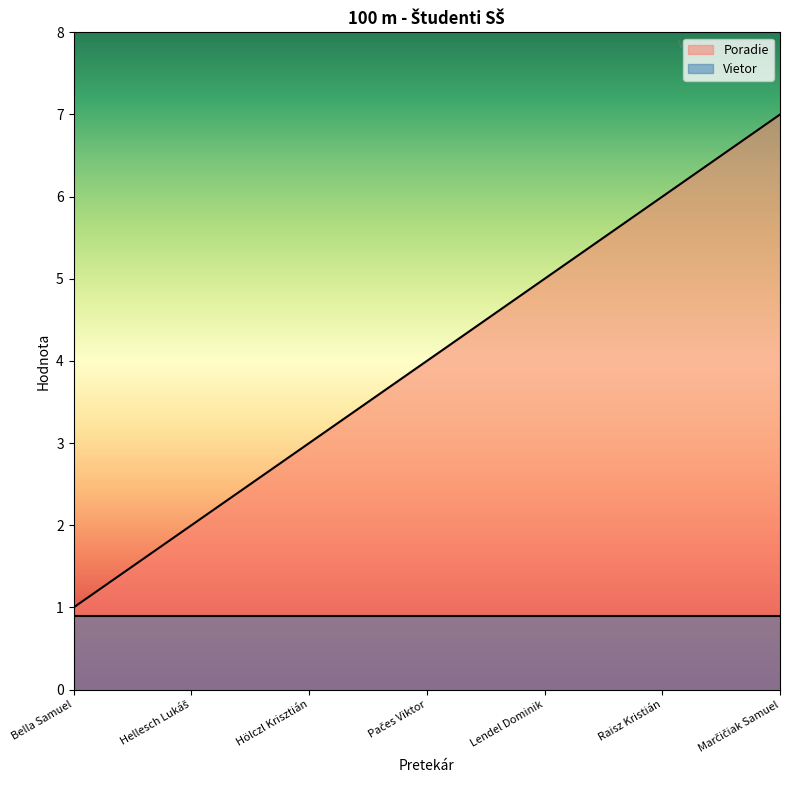

What is the difference between the maximum and minimum values?

6